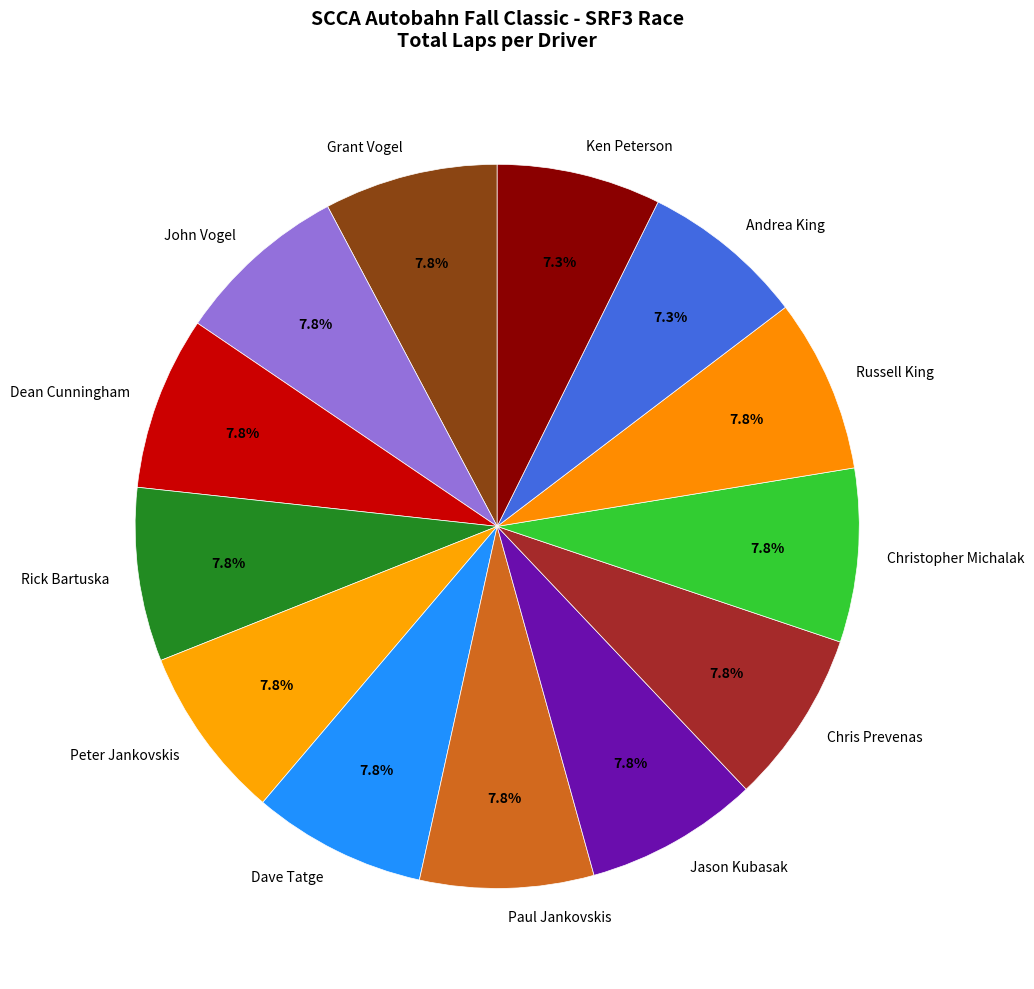

How many slices are in this pie chart?

13